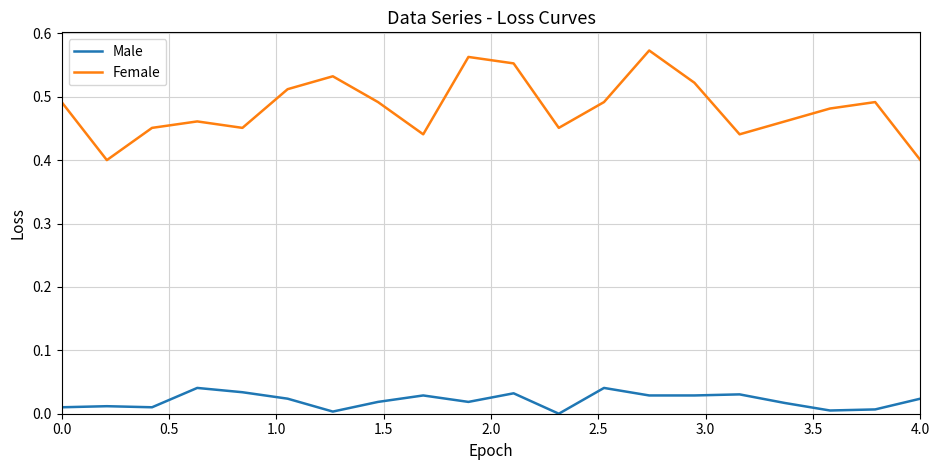

True or false: Female and Male intersect in this chart.

False